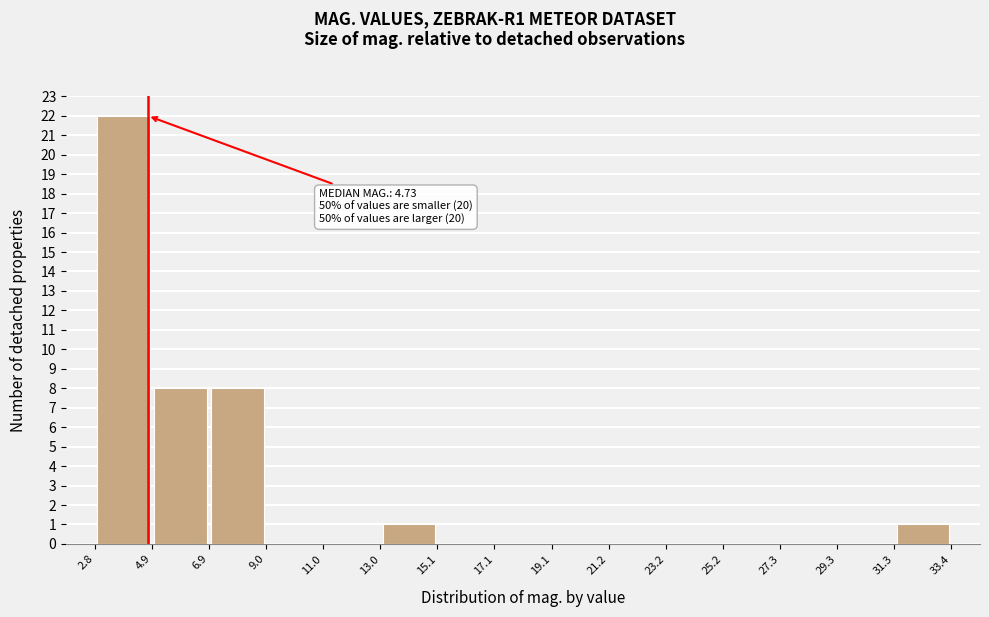

Over which range of the x-axis is the bar tallest?

2.8 to 4.9